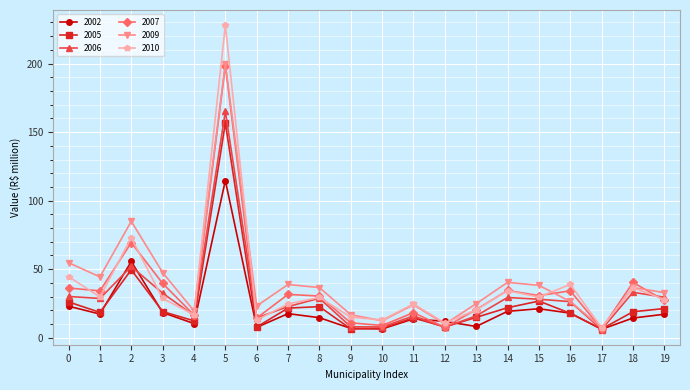

True or false: 2009 has a value of 13.5 at 13.

False